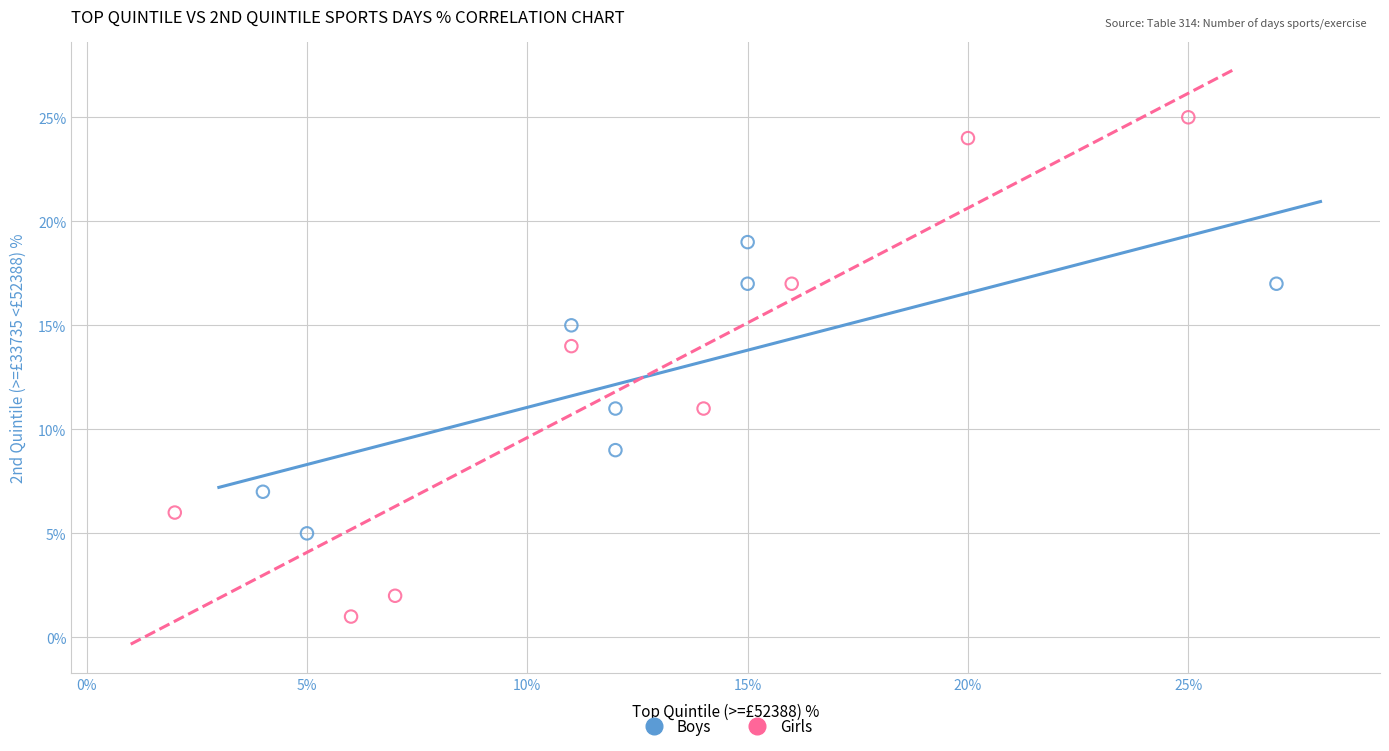

Which series contains the highest Y value?

Girls